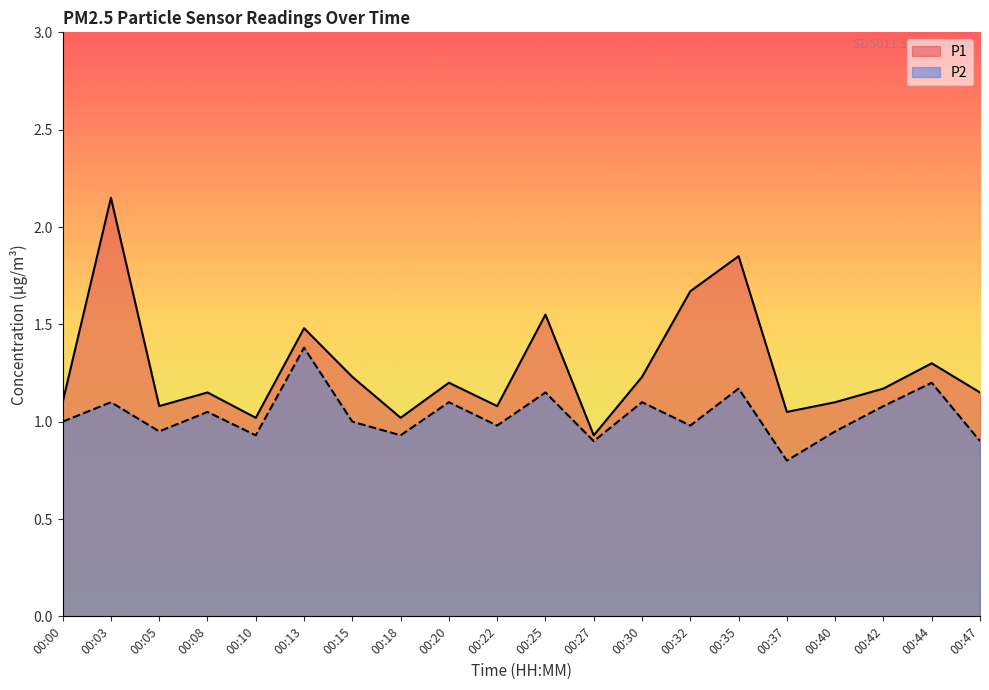

What value does the P1 series have at 00:13?

1.5